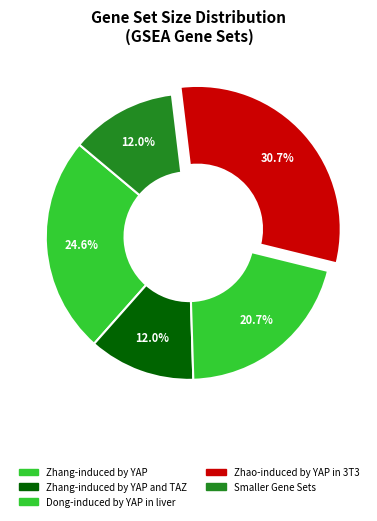

Which slice is the largest?

Zhao-induced by YAP in 3T3